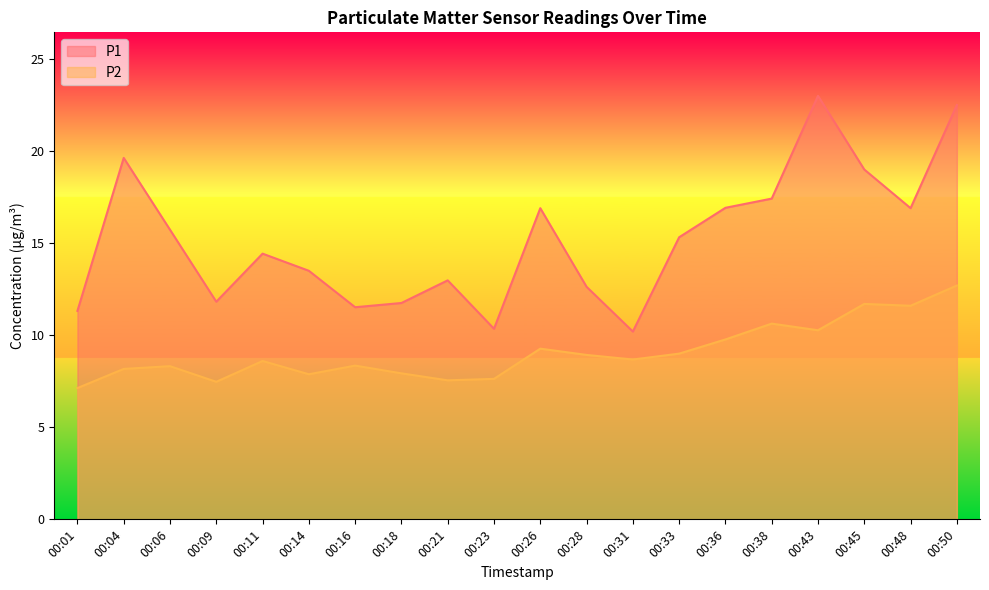

How many lines are shown in the chart?

2